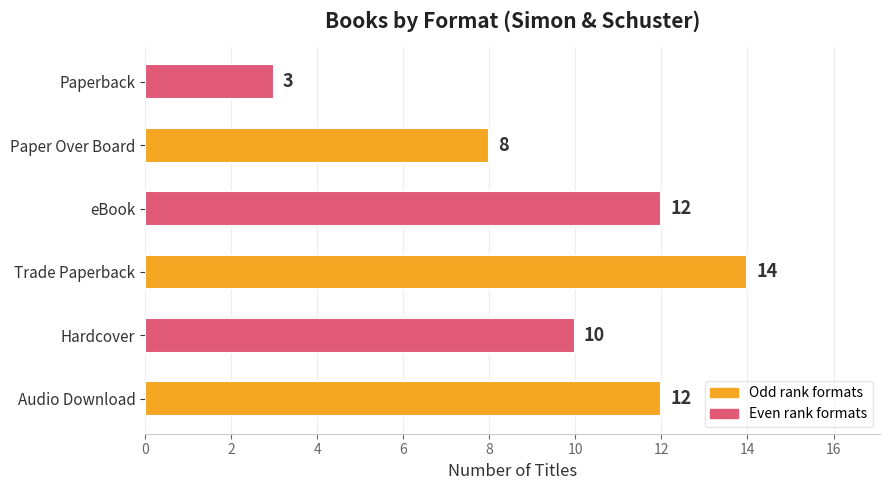

Which has a higher value, Hardcover or Trade Paperback?

Trade Paperback